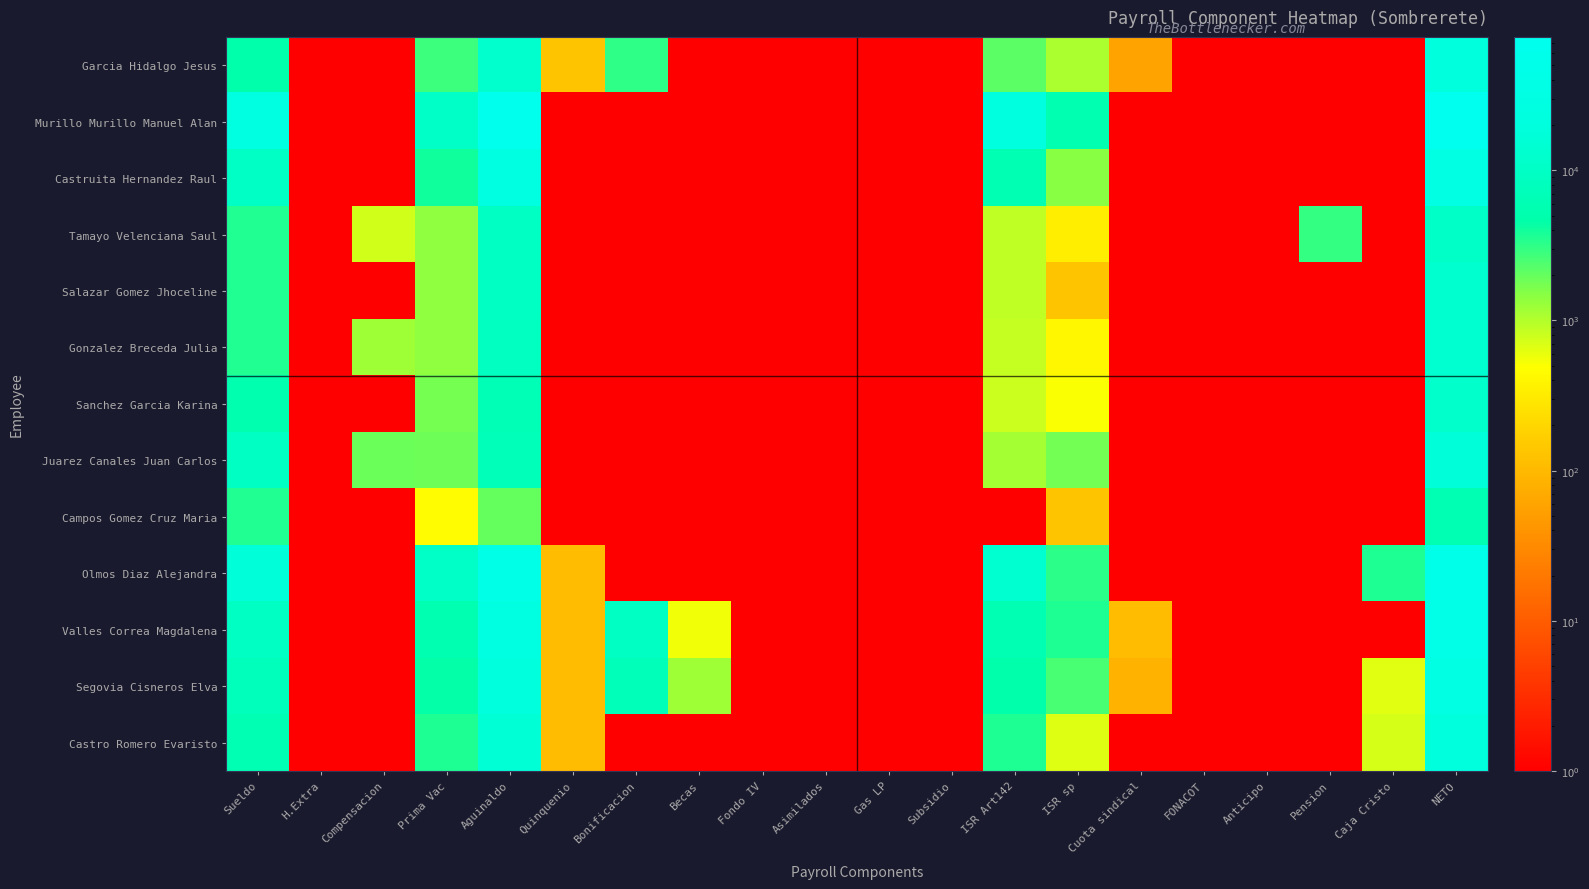

Reading left to right, what are all the values shown in this chart?

Garcia Hidalgo Jesus: Sueldo=4732.4	H.Extra=0.5	Compensacion=0.5	Prima Vac=2839.4	Aguinaldo=12619.6	Quinquenio=130.0	Bonificacion=3133.7	Becas=0.5	Fondo IV=0.5	Asimilados=0.5	Gas LP=0.5	Subsidio=0.5	ISR Art142=2175.0	ISR sp=1069.7	Cuota sindical=57.3	FONACOT=0.5	Anticipo=0.5	Pension=0.5	Caja Cristo=0.5	NETO=20153.0
Murillo Murillo Manuel Alan: Sueldo=26167.0	H.Extra=0.5	Compensacion=0.5	Prima Vac=10466.8	Aguinaldo=69778.8	Quinquenio=0.5	Bonificacion=0.5	Becas=0.5	Fondo IV=0.5	Asimilados=0.5	Gas LP=0.5	Subsidio=0.5	ISR Art142=23295.8	ISR sp=5733.1	Cuota sindical=0.5	FONACOT=0.5	Anticipo=0.5	Pension=0.5	Caja Cristo=0.5	NETO=77383.8
Castruita Hernandez Raul: Sueldo=9999.9	H.Extra=0.5	Compensacion=0.5	Prima Vac=4000.0	Aguinaldo=26666.4	Quinquenio=0.5	Bonificacion=0.5	Becas=0.5	Fondo IV=0.5	Asimilados=0.5	Gas LP=0.5	Subsidio=0.5	ISR Art142=5996.5	ISR sp=1497.8	Cuota sindical=0.5	FONACOT=0.5	Anticipo=0.5	Pension=0.5	Caja Cristo=0.5	NETO=33172.0
Tamayo Velenciana Saul: Sueldo=3500.1	H.Extra=0.5	Compensacion=750.0	Prima Vac=1400.0	Aguinaldo=9333.6	Quinquenio=0.5	Bonificacion=0.5	Becas=0.5	Fondo IV=0.5	Asimilados=0.5	Gas LP=0.5	Subsidio=0.5	ISR Art142=885.7	ISR sp=341.1	Cuota sindical=0.5	FONACOT=0.5	Anticipo=0.5	Pension=2996.8	Caja Cristo=0.5	NETO=10760.2
Salazar Gomez Jhoceline: Sueldo=3499.9	H.Extra=0.5	Compensacion=0.5	Prima Vac=1400.0	Aguinaldo=9333.2	Quinquenio=0.5	Bonificacion=0.5	Becas=0.5	Fondo IV=0.5	Asimilados=0.5	Gas LP=0.5	Subsidio=0.5	ISR Art142=885.6	ISR sp=134.4	Cuota sindical=0.5	FONACOT=0.5	Anticipo=0.5	Pension=0.5	Caja Cristo=0.5	NETO=13213.1
Gonzalez Breceda Julia: Sueldo=3525.0	H.Extra=0.5	Compensacion=1200.0	Prima Vac=1410.0	Aguinaldo=8859.2	Quinquenio=0.5	Bonificacion=0.5	Becas=0.5	Fondo IV=0.5	Asimilados=0.5	Gas LP=0.5	Subsidio=0.5	ISR Art142=835.2	ISR sp=416.7	Cuota sindical=0.5	FONACOT=0.5	Anticipo=0.5	Pension=0.5	Caja Cristo=0.5	NETO=13742.4
Sanchez Garcia Karina: Sueldo=5250.0	H.Extra=0.5	Compensacion=0.5	Prima Vac=1749.0	Aguinaldo=6482.2	Quinquenio=0.5	Bonificacion=0.5	Becas=0.5	Fondo IV=0.5	Asimilados=0.5	Gas LP=0.5	Subsidio=0.5	ISR Art142=793.7	ISR sp=506.4	Cuota sindical=0.5	FONACOT=0.5	Anticipo=0.5	Pension=0.5	Caja Cristo=0.5	NETO=12181.1
Juarez Canales Juan Carlos: Sueldo=9399.9	H.Extra=0.5	Compensacion=1900.0	Prima Vac=1854.2	Aguinaldo=7348.2	Quinquenio=0.5	Bonificacion=0.5	Becas=0.5	Fondo IV=0.5	Asimilados=0.5	Gas LP=0.5	Subsidio=0.5	ISR Art142=1153.5	ISR sp=1775.4	Cuota sindical=0.5	FONACOT=0.5	Anticipo=0.5	Pension=0.5	Caja Cristo=0.5	NETO=17573.4
Campos Gomez Cruz Maria: Sueldo=3500.1	H.Extra=0.5	Compensacion=0.5	Prima Vac=460.3	Aguinaldo=1969.0	Quinquenio=0.5	Bonificacion=0.5	Becas=0.5	Fondo IV=0.5	Asimilados=0.5	Gas LP=0.5	Subsidio=0.5	ISR Art142=0.5	ISR sp=134.4	Cuota sindical=0.5	FONACOT=0.5	Anticipo=0.5	Pension=0.5	Caja Cristo=0.5	NETO=5795.0
Olmos Diaz Alejandra: Sueldo=17443.5	H.Extra=0.5	Compensacion=0.5	Prima Vac=10466.1	Aguinaldo=46516.0	Quinquenio=110.0	Bonificacion=0.5	Becas=0.5	Fondo IV=0.5	Asimilados=0.5	Gas LP=0.5	Subsidio=0.5	ISR Art142=13756.4	ISR sp=3232.2	Cuota sindical=0.5	FONACOT=0.5	Anticipo=0.5	Pension=0.5	Caja Cristo=3615.0	NETO=53932.0
Valles Correa Magdalena: Sueldo=9632.4	H.Extra=0.5	Compensacion=0.5	Prima Vac=5779.4	Aguinaldo=25686.4	Quinquenio=110.0	Bonificacion=9352.1	Becas=550.0	Fondo IV=0.5	Asimilados=0.5	Gas LP=0.5	Subsidio=0.5	ISR Art142=6167.2	ISR sp=3611.3	Cuota sindical=106.3	FONACOT=0.5	Anticipo=0.5	Pension=0.5	Caja Cristo=0.5	NETO=41225.5
Segovia Cisneros Elva: Sueldo=7501.4	H.Extra=0.5	Compensacion=0.5	Prima Vac=4500.8	Aguinaldo=20003.6	Quinquenio=110.0	Bonificacion=6997.2	Becas=1200.0	Fondo IV=0.5	Asimilados=0.5	Gas LP=0.5	Subsidio=0.5	ISR Art142=4680.3	ISR sp=2539.6	Cuota sindical=85.0	FONACOT=0.5	Anticipo=0.5	Pension=0.5	Caja Cristo=648.0	NETO=32360.1
Castro Romero Evaristo: Sueldo=6000.0	H.Extra=0.5	Compensacion=0.5	Prima Vac=3600.0	Aguinaldo=16000.0	Quinquenio=110.0	Bonificacion=0.5	Becas=0.5	Fondo IV=0.5	Asimilados=0.5	Gas LP=0.5	Subsidio=0.5	ISR Art142=3628.5	ISR sp=666.9	Cuota sindical=0.5	FONACOT=0.5	Anticipo=0.5	Pension=0.5	Caja Cristo=727.0	NETO=20687.6